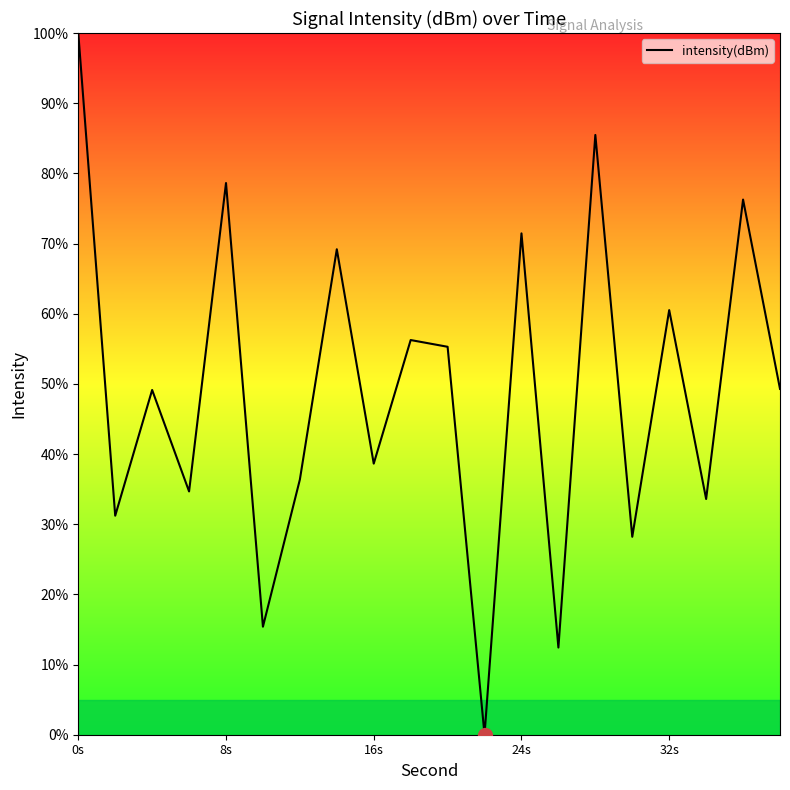

How many interior local peaks (higher than both neighbors) does the data have?

8